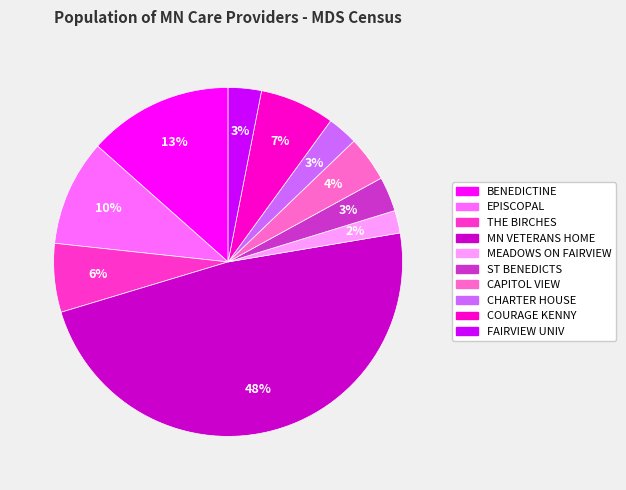

Is there any slice that represents more than half of the pie?

No